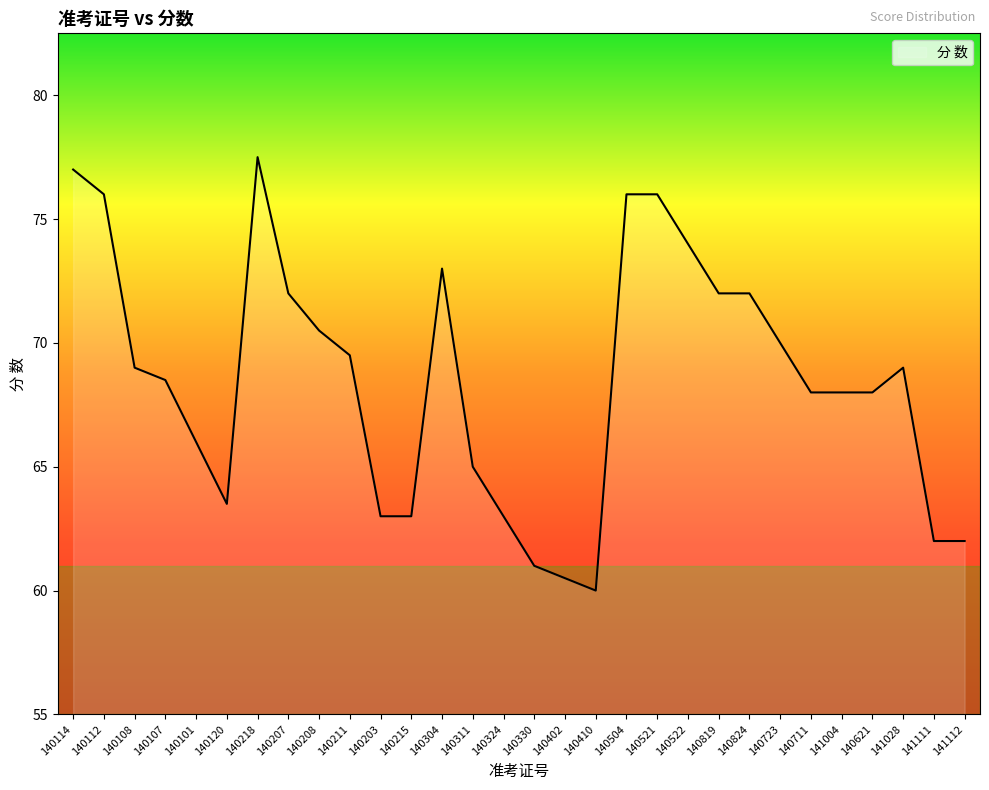

How many series are shown in this chart?

1